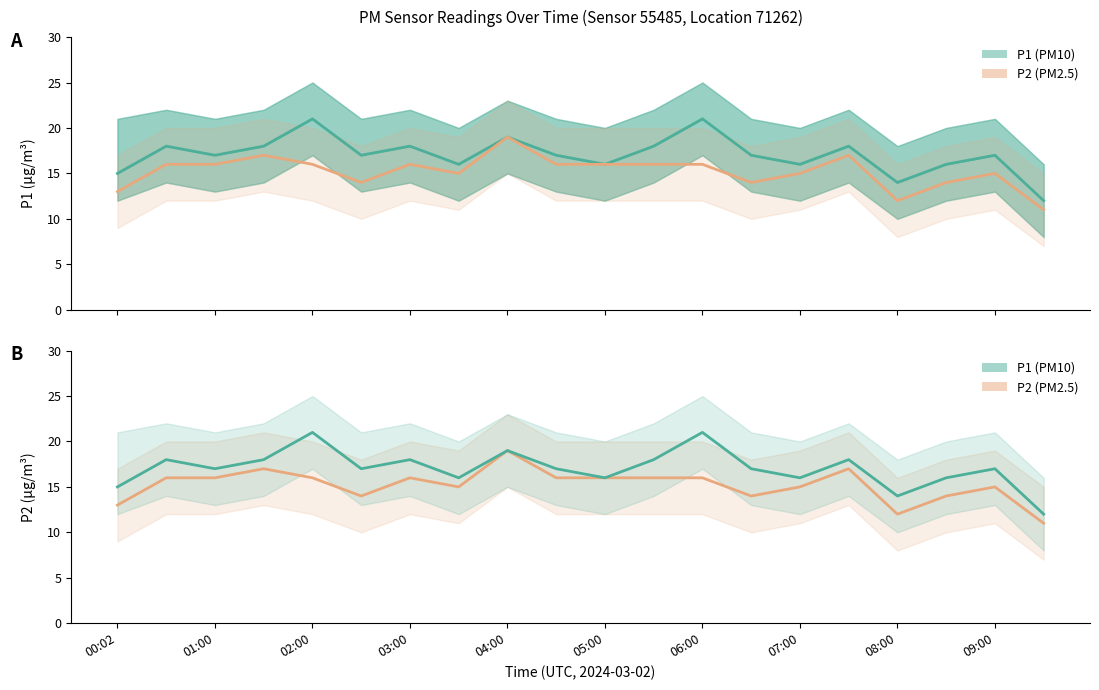

How many lines are shown in the chart?

2